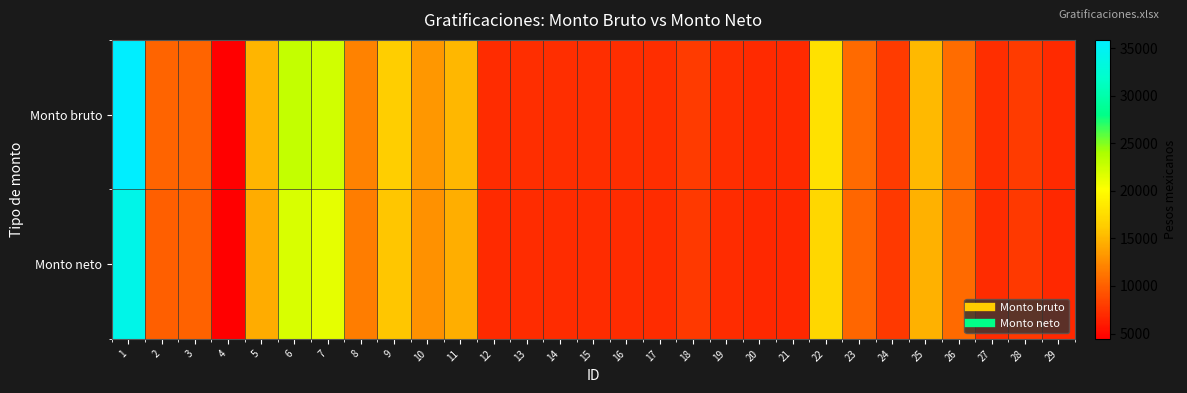

Which has a higher value, 14 or 13?

13